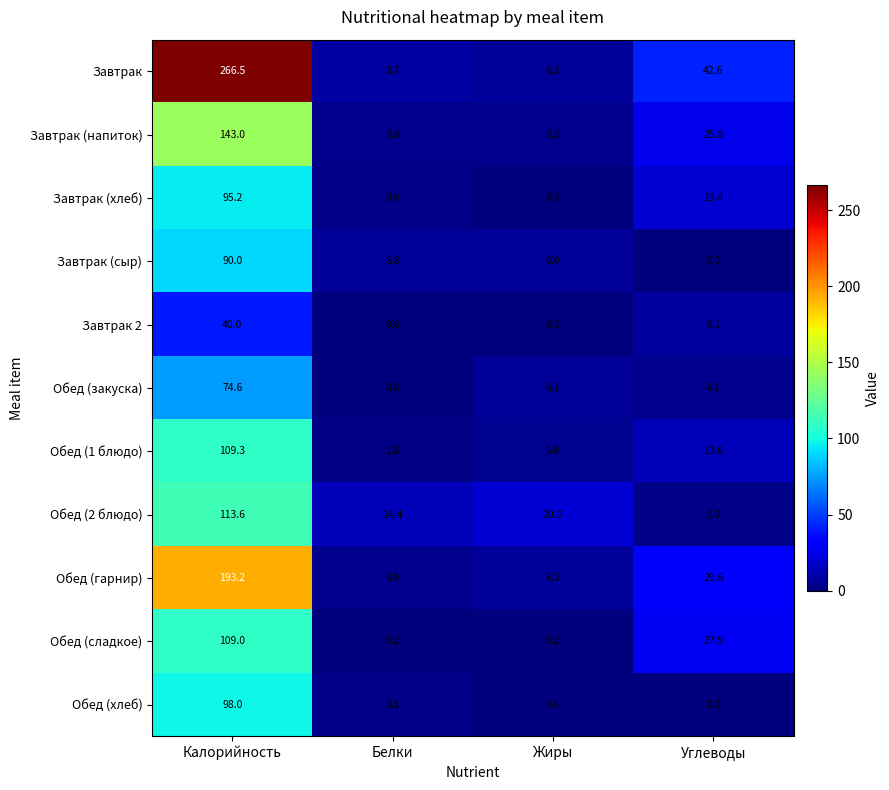

At which category is the sum across all series the highest?

Калорийность